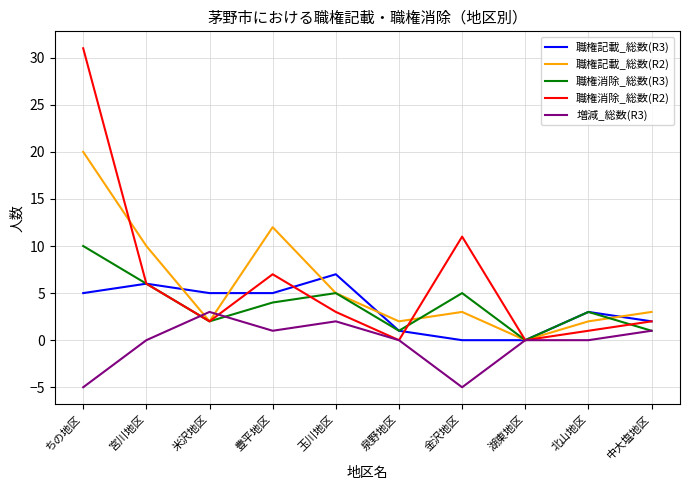

True or false: 職権記載_総数(R2) has more than 2 interior local peaks.

False